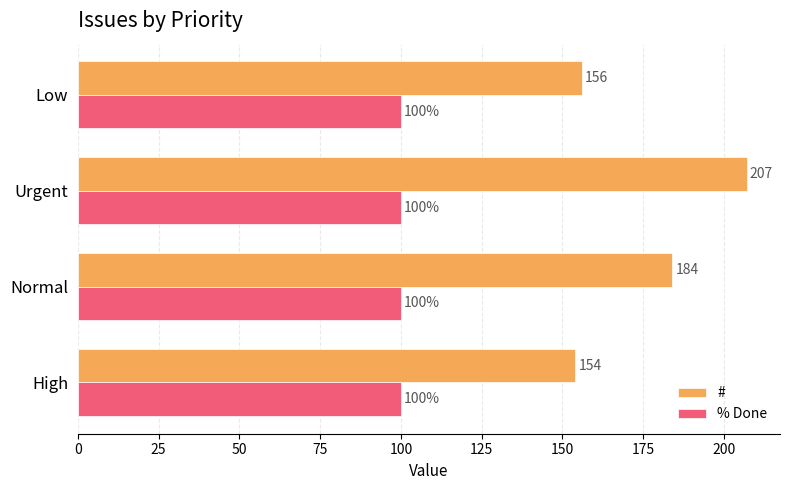

What is the total value across all series at Low?

256